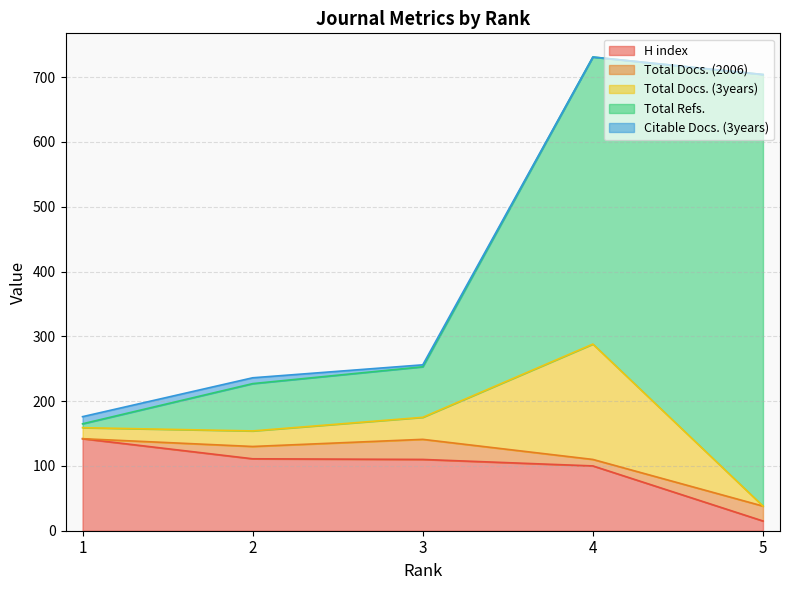

Where is the first local maximum for Total Docs. (2006)?

3